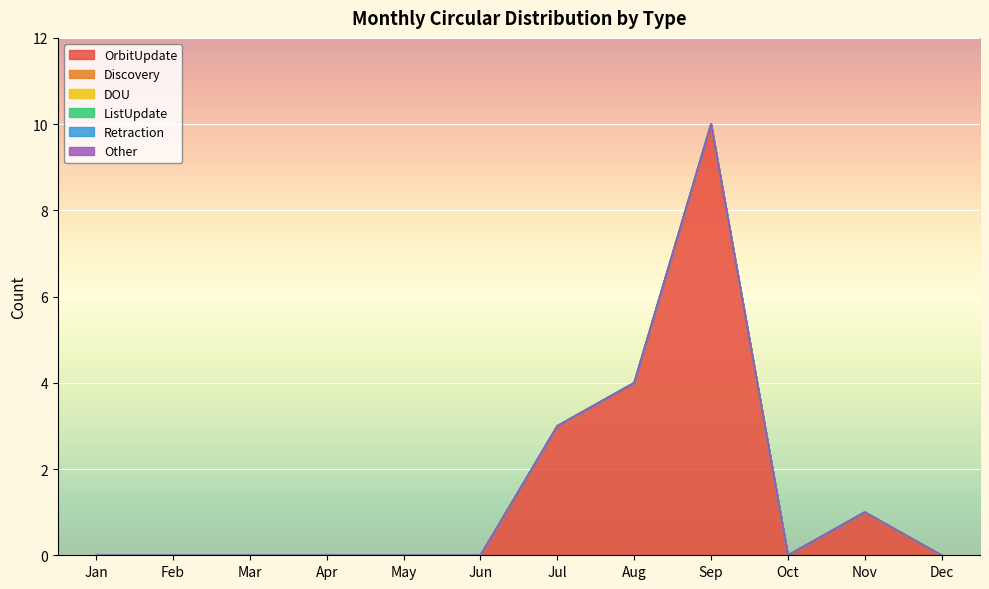

What is the spread (max minus min) of values at Sep?

10